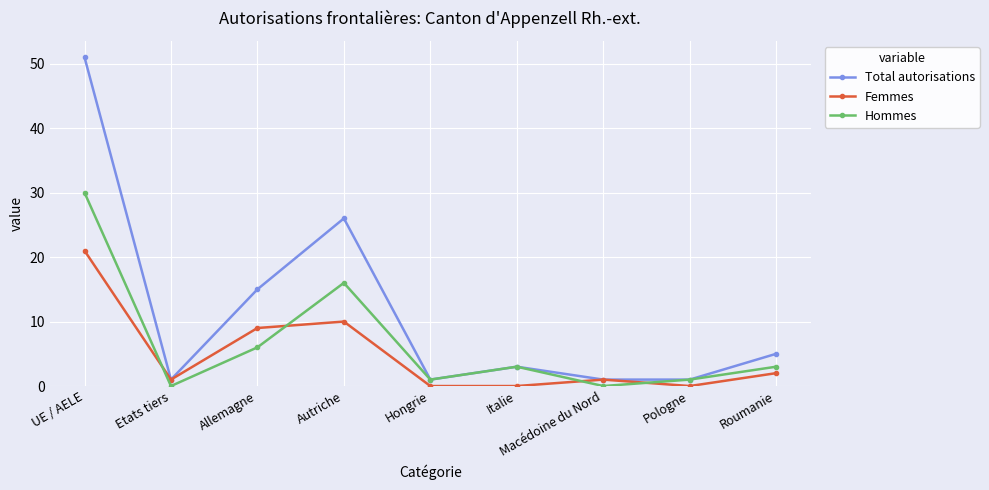

Is it true that Total autorisations equals 51 at UE / AELE?

True